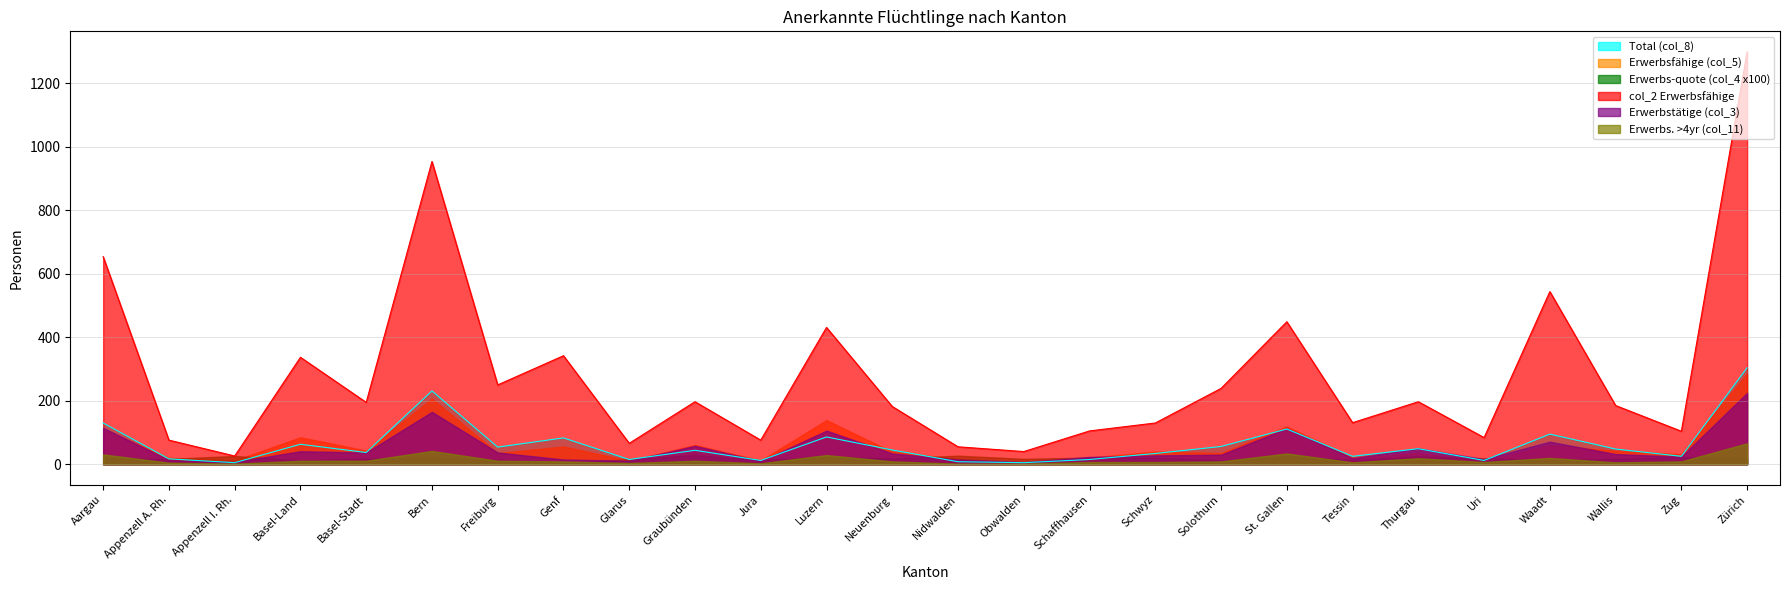

After their last crossing, which series has the higher values: Erwerbs-quote (col_4 x100) or Erwerbsfähige (col_5)?

Erwerbsfähige (col_5)